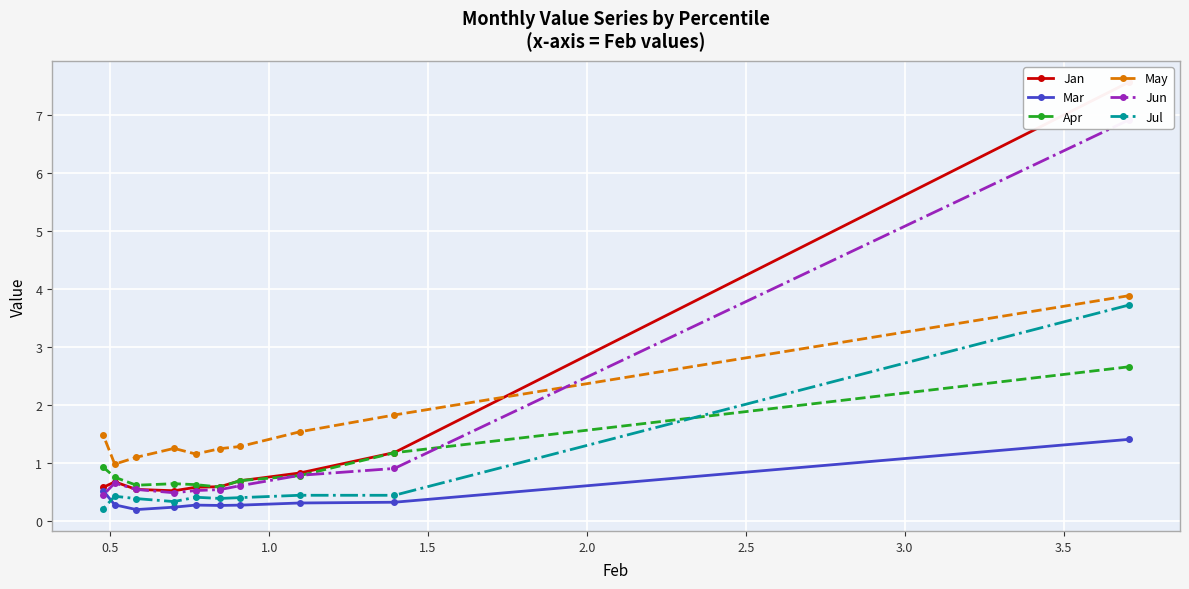

In Jun, how many points are higher than both neighbors (excluding endpoints)?

1